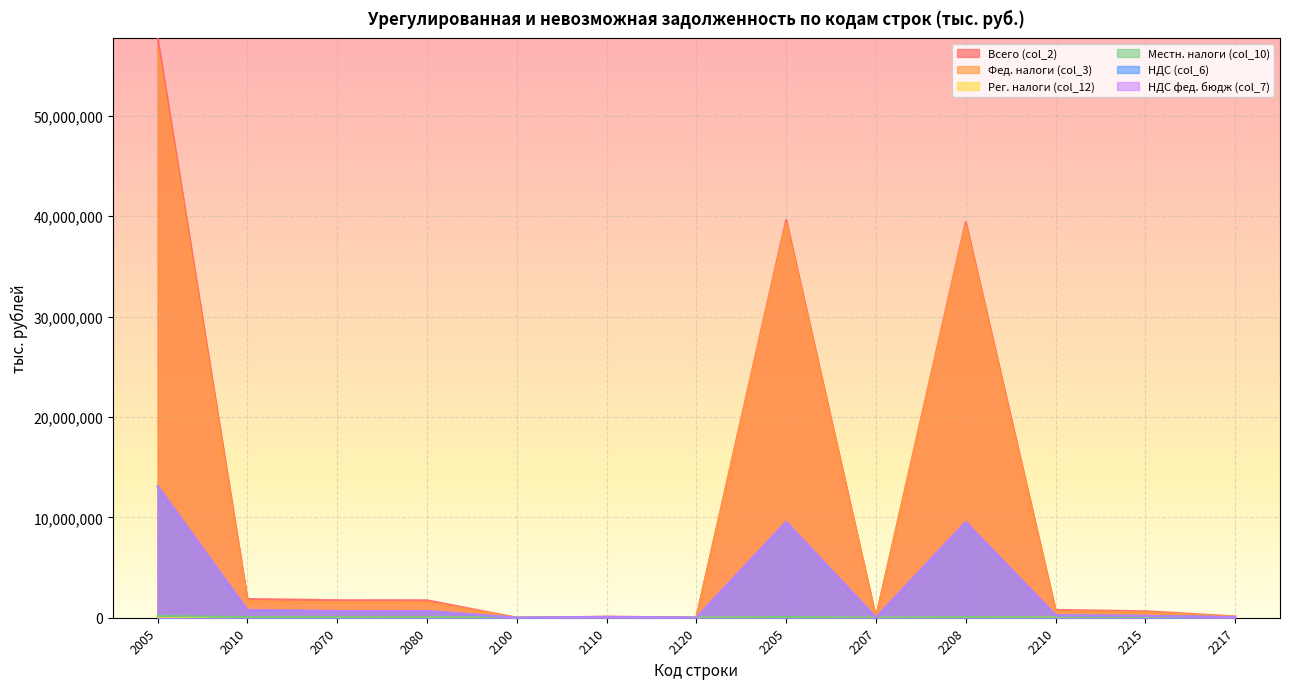

What is the difference between the second highest and second lowest values in the НДС фед. бюдж (col_7) series?

9523308